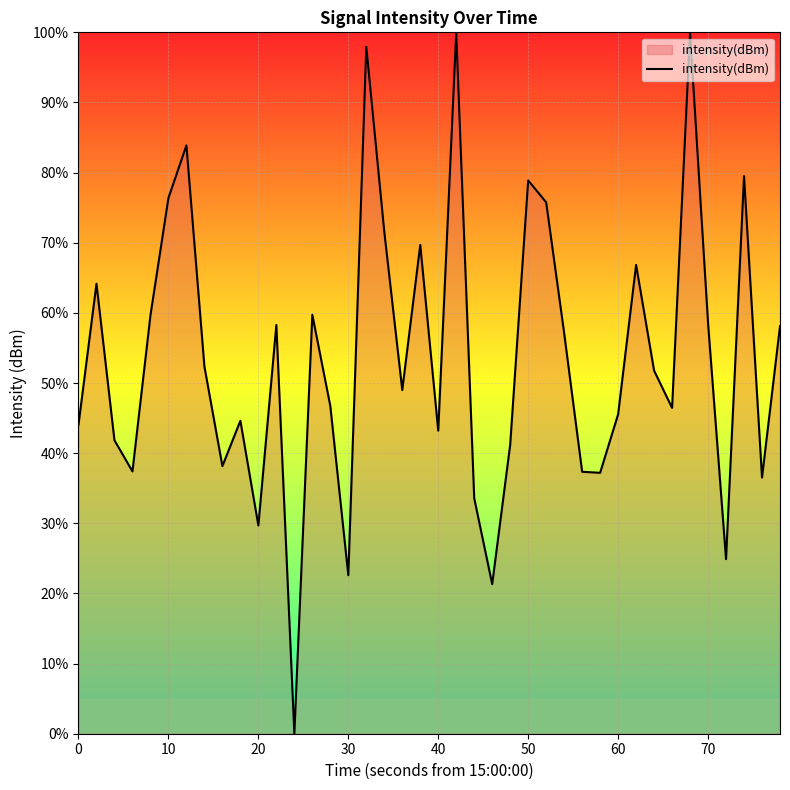

What is the greatest value displayed?

100.0